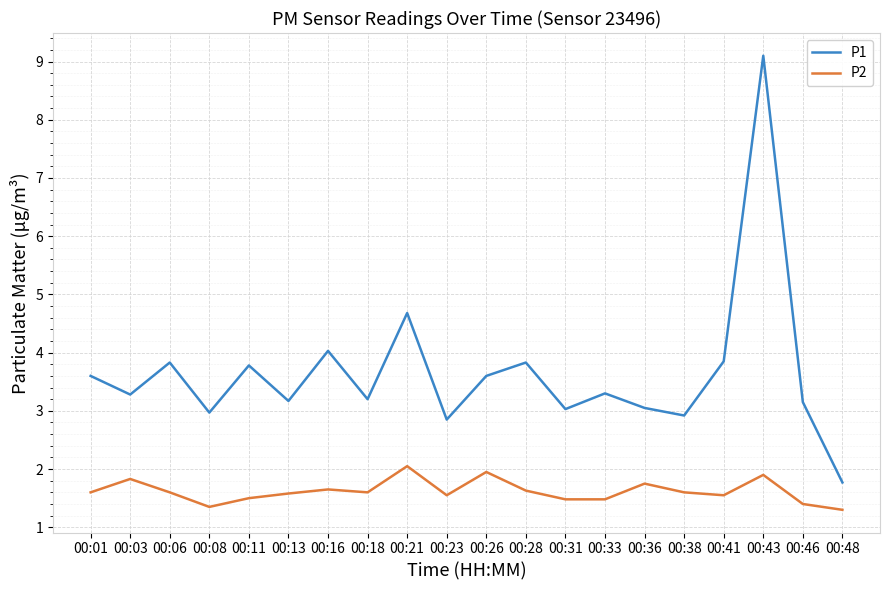

Where does the P1 series first go above 3?

00:01